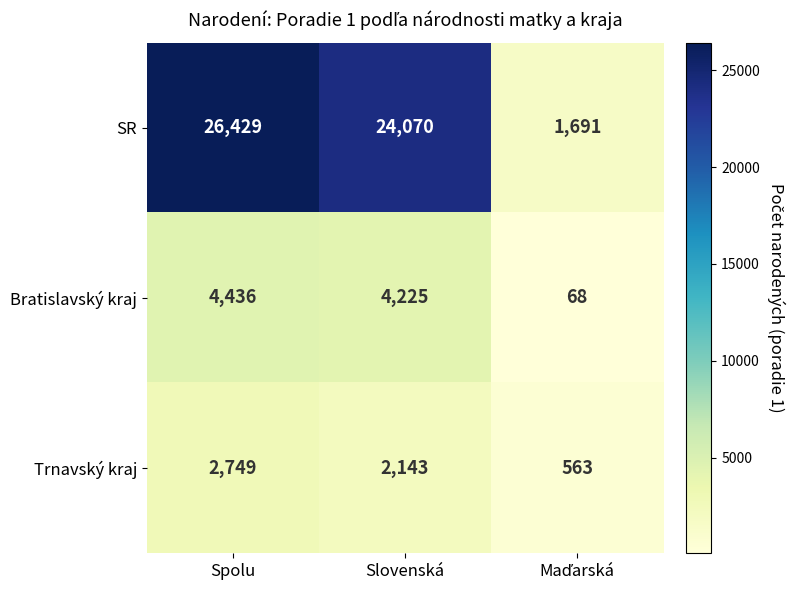

At how many categories does at least one series exceed 8994?

2